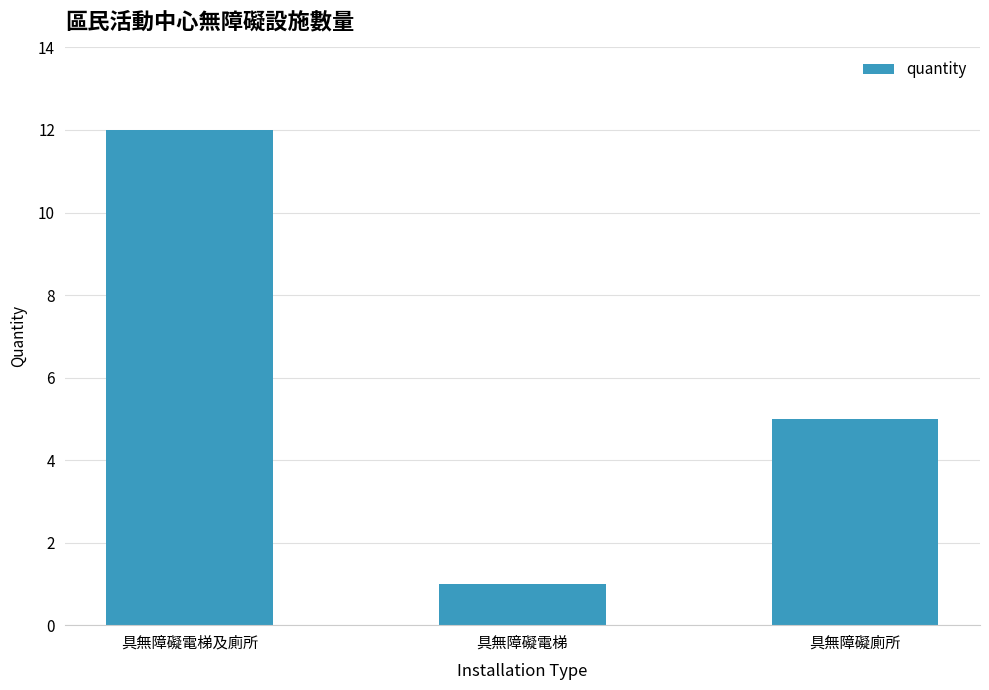

Rank the categories by value from lowest to highest.

具無障礙電梯, 具無障礙廁所, 具無障礙電梯及廁所